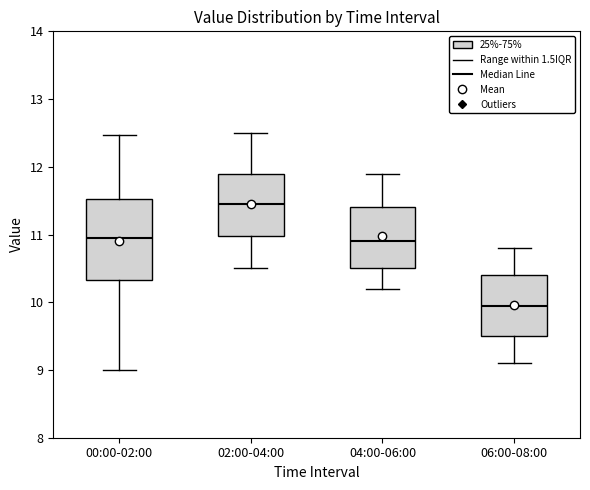

Which box's median line is the highest?

02:00-04:00